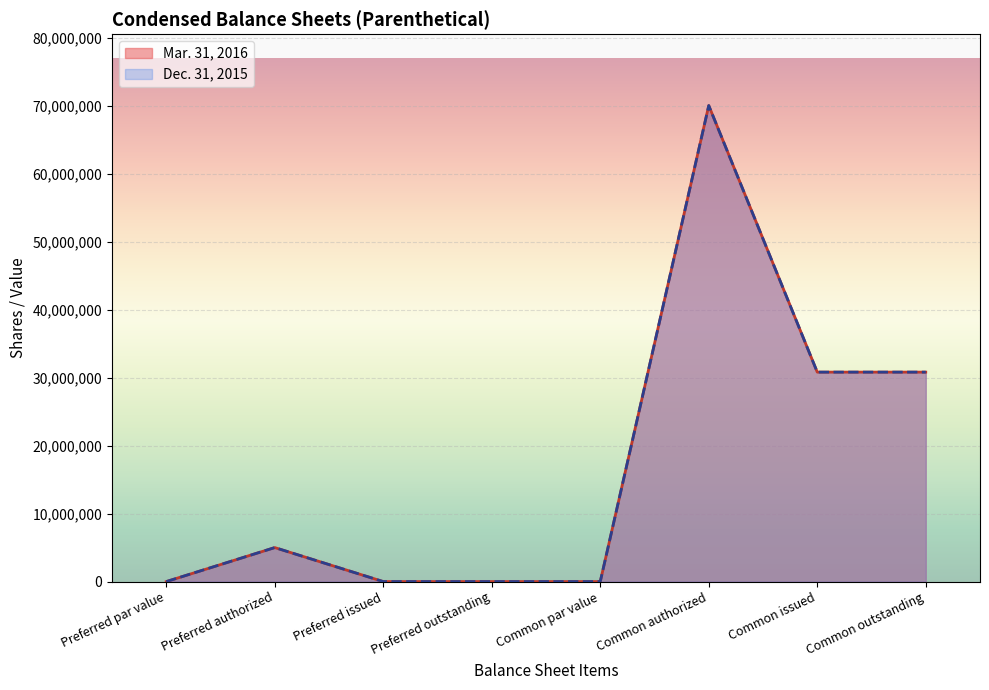

Where is the first local maximum for Dec. 31, 2015?

Preferred authorized